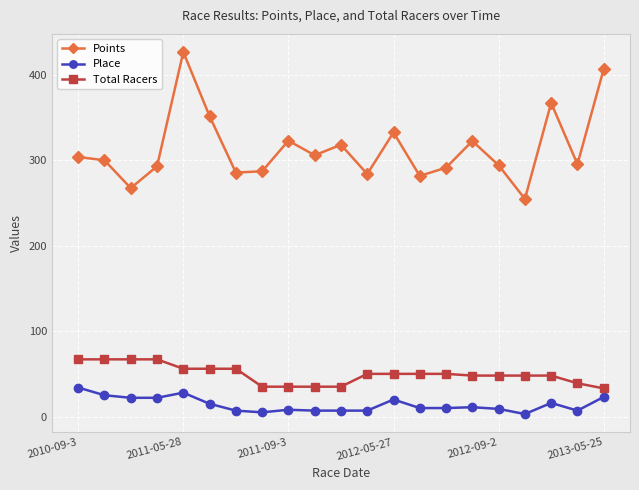

Count the number of categories in the chart.

21